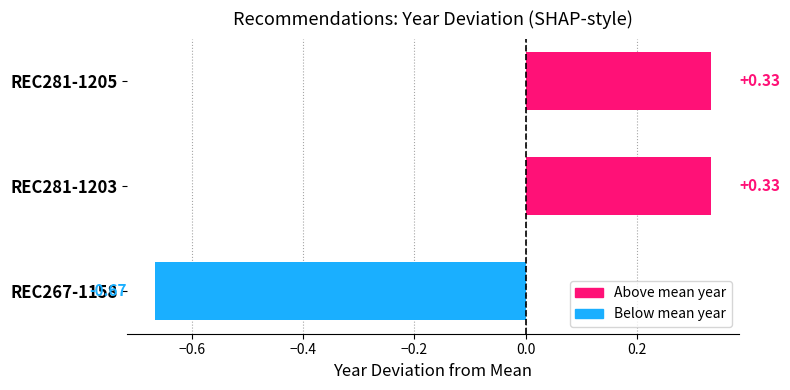

What is the change in value from REC281-1205 to REC267-1158?

-1.0